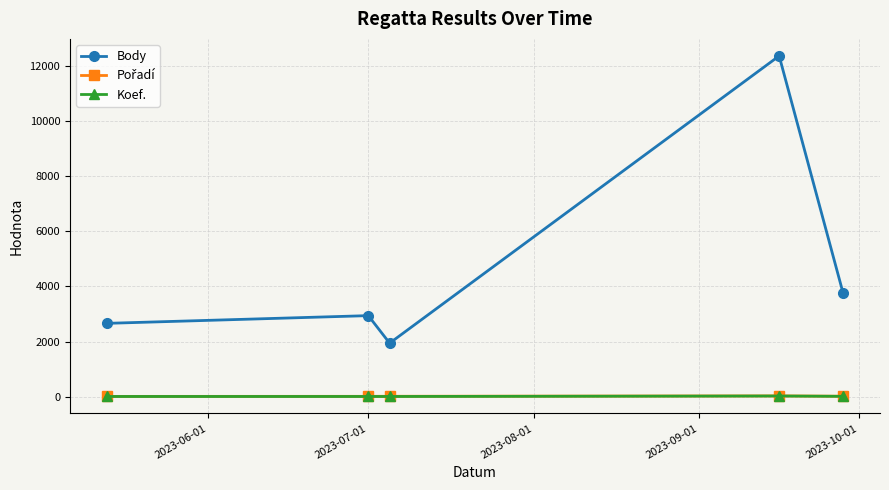

Which series has the largest range (max minus min)?

Body